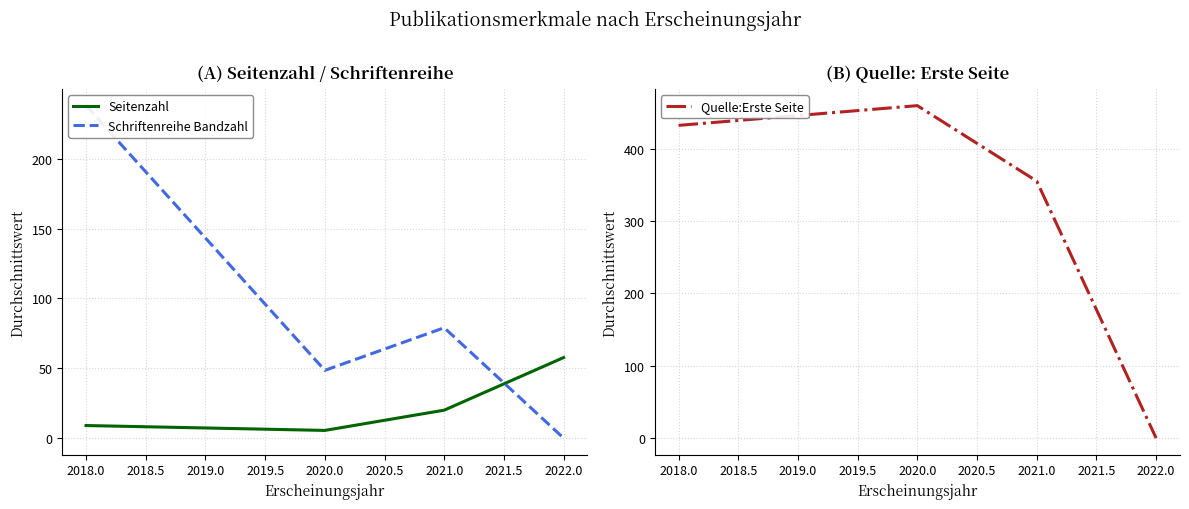

What is the maximum value shown in the chart?

459.2